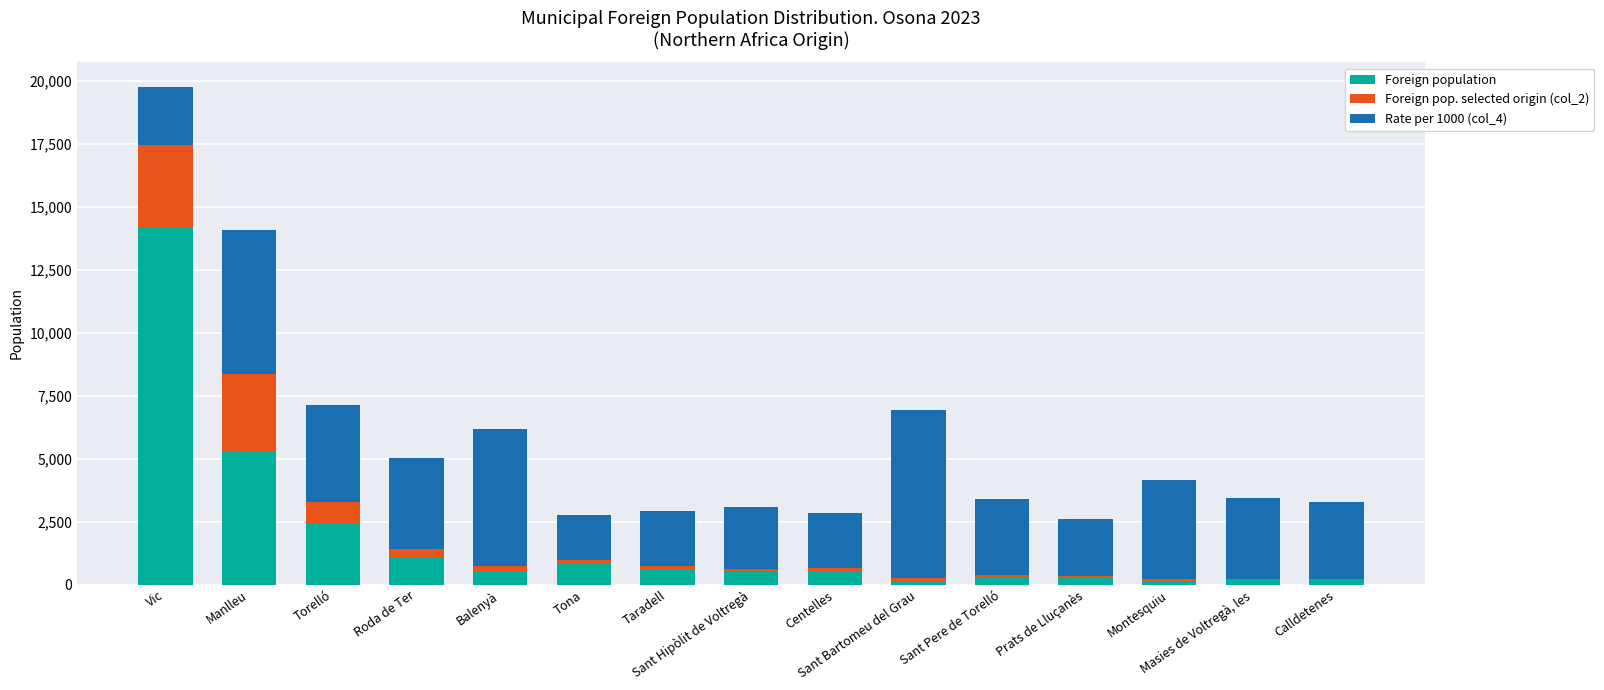

What is the highest value of the Foreign population series?

14202